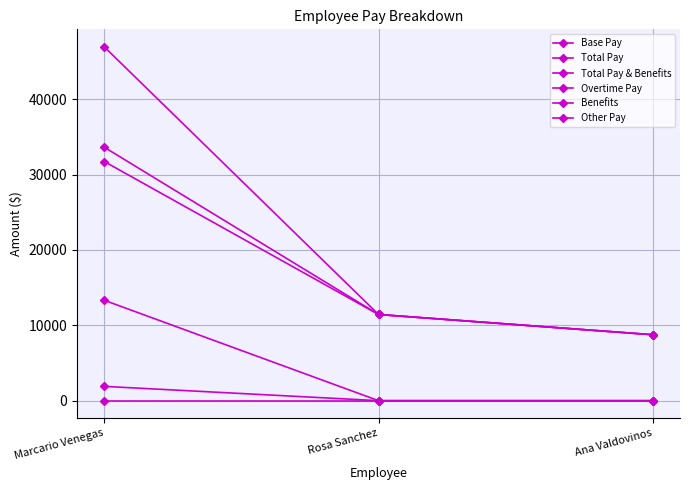

Reading right to left, what are all the values shown in this chart?

Base Pay: 8750.5	11435.0	31721.9
Total Pay: 8750.5	11435.0	33617.2
Total Pay & Benefits: 8750.5	11435.0	46928.2
Overtime Pay: 0.0	0.0	1895.2
Benefits: 0.0	0.0	13311.0
Other Pay: 0.0	0.0	0.0